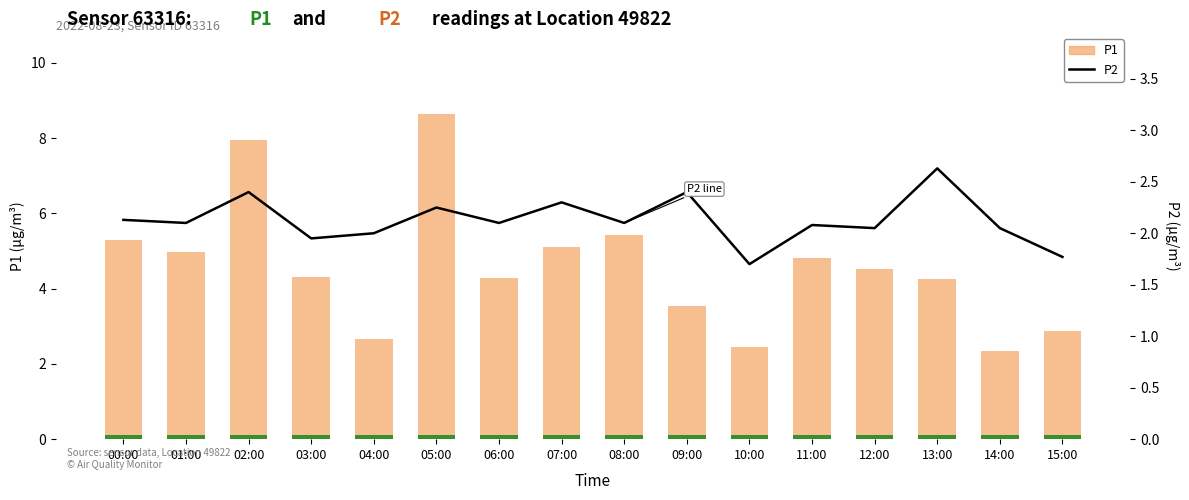

Where is P2 baseline nearest to the value 0?

00:00